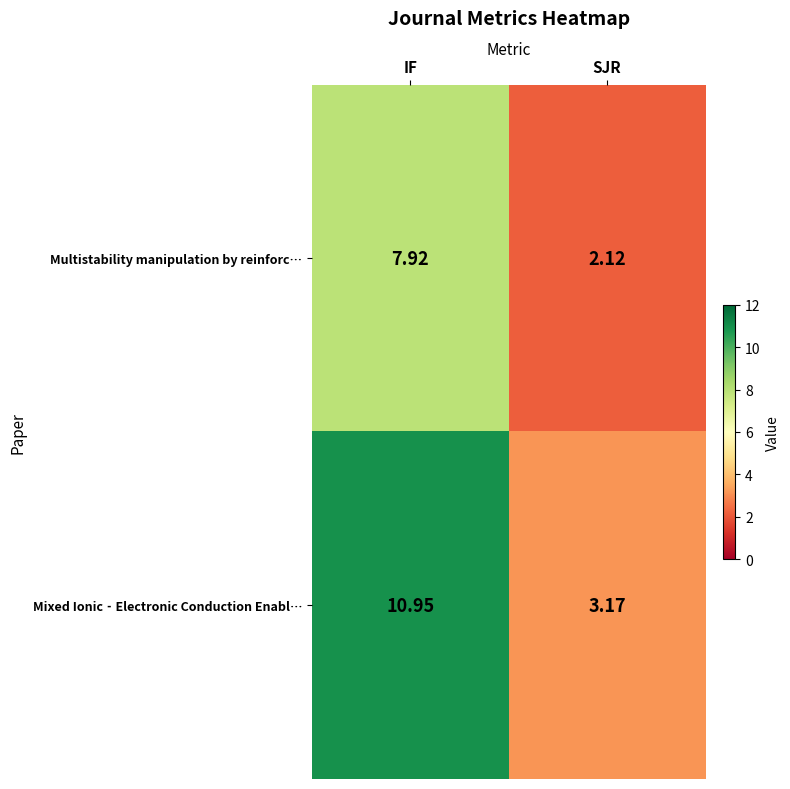

Rank the series by their average value, from lowest to highest.

Multistability manipulation by reinforc…, Mixed Ionic‐Electronic Conduction Enabl…